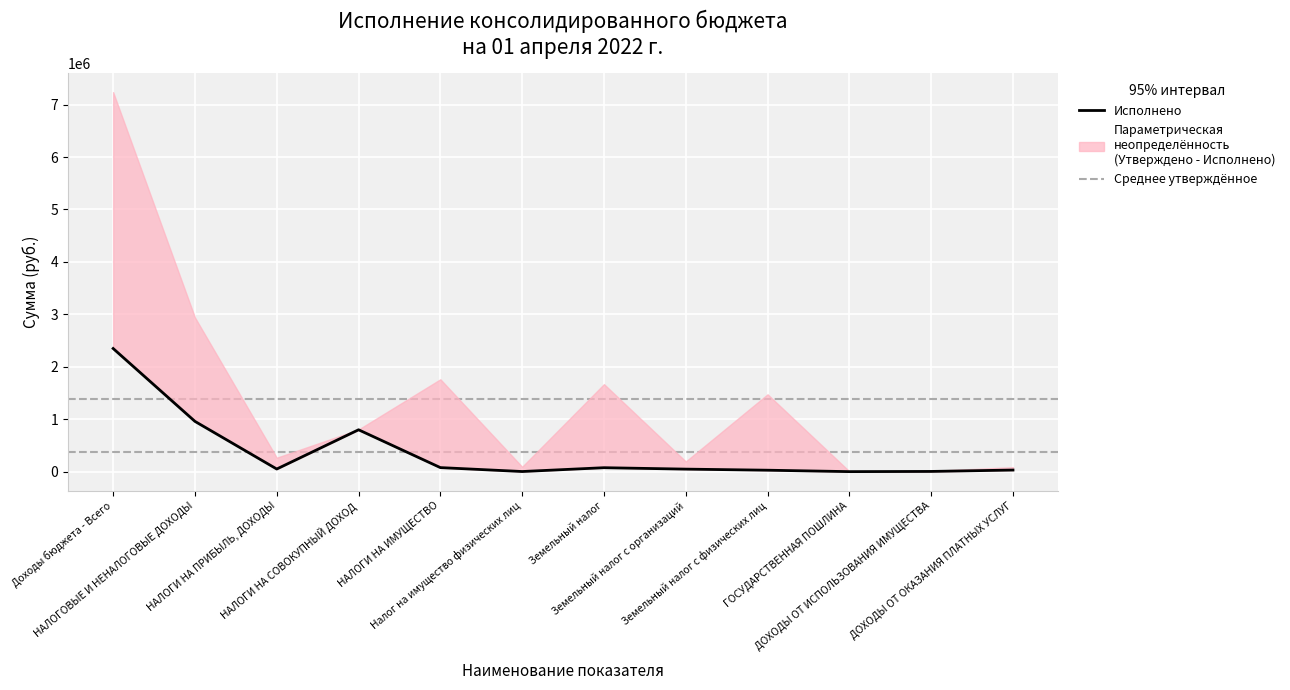

Reading right to left, extract all data points from this chart.

30000.0	3765.0	0.0	27062.4	47742.0	74804.4	1982.2	76786.6	798027.2	49759.9	958338.6	2348065.6